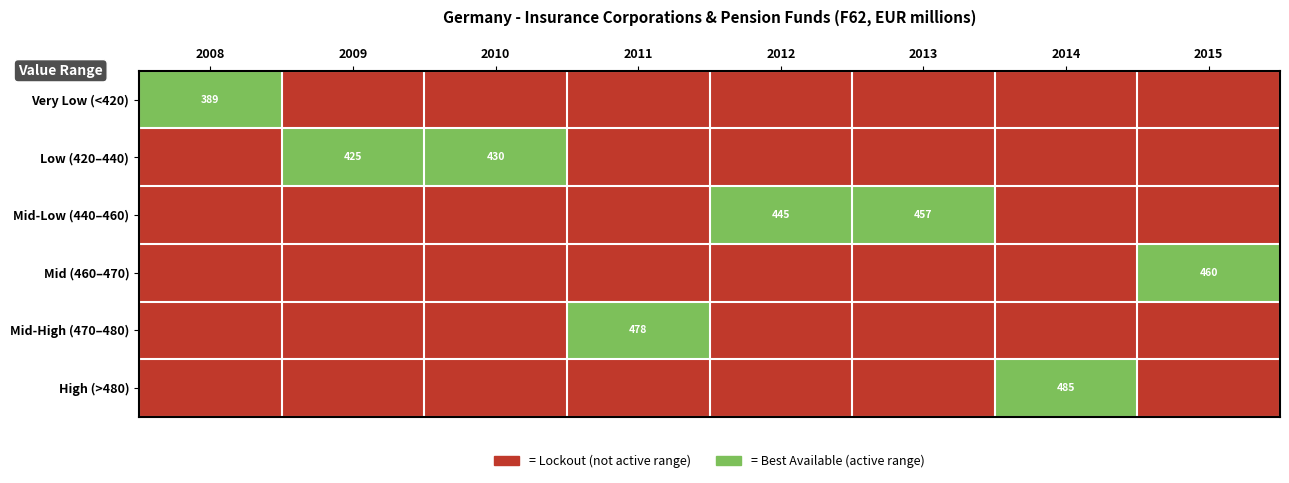

At how many categories does at least one series exceed 1?

8